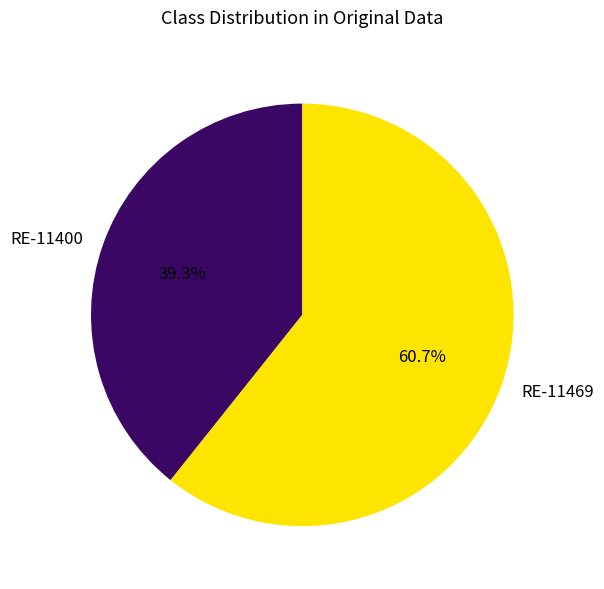

What is the smallest slice in the pie chart?

RE-11400